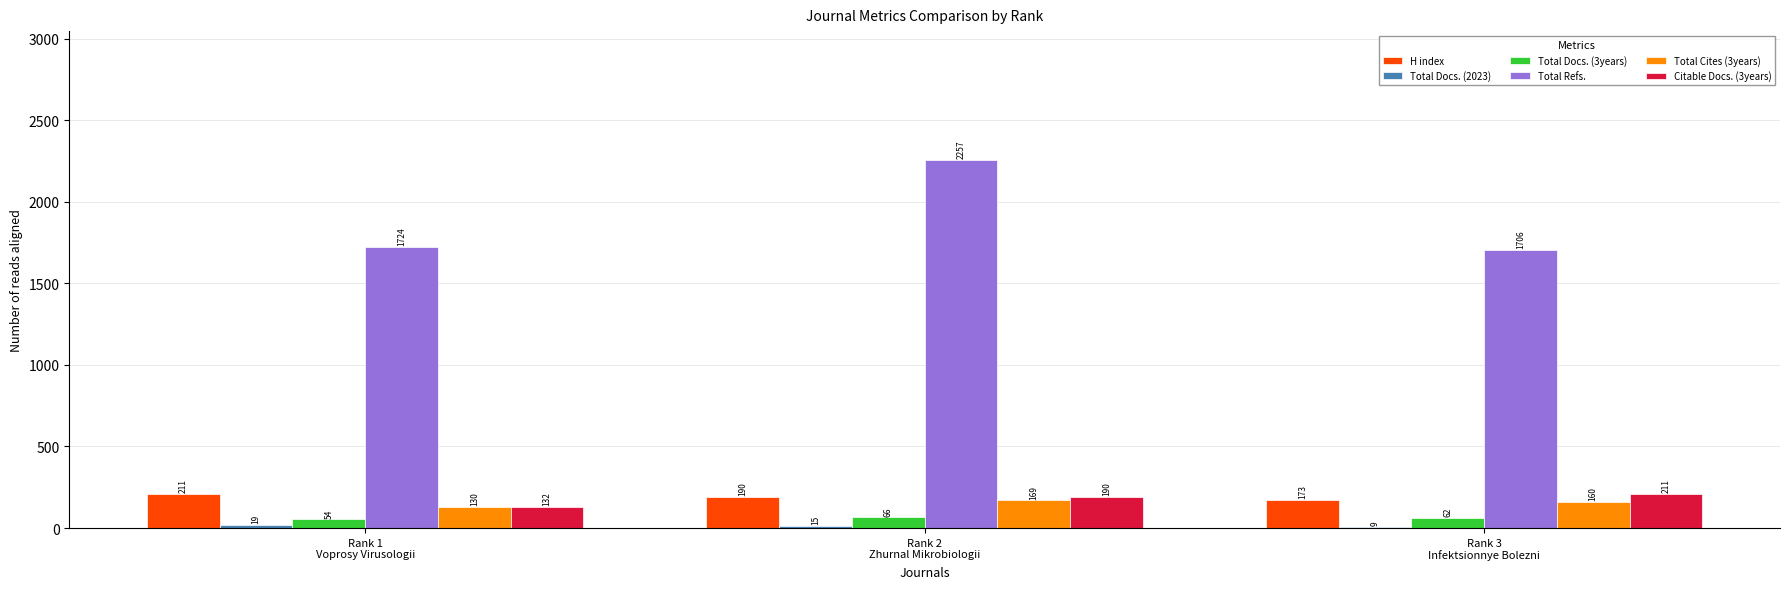

What value does the Citable Docs. (3years) series have at Rank 1
Voprosy Virusologii, to the nearest 5?

130